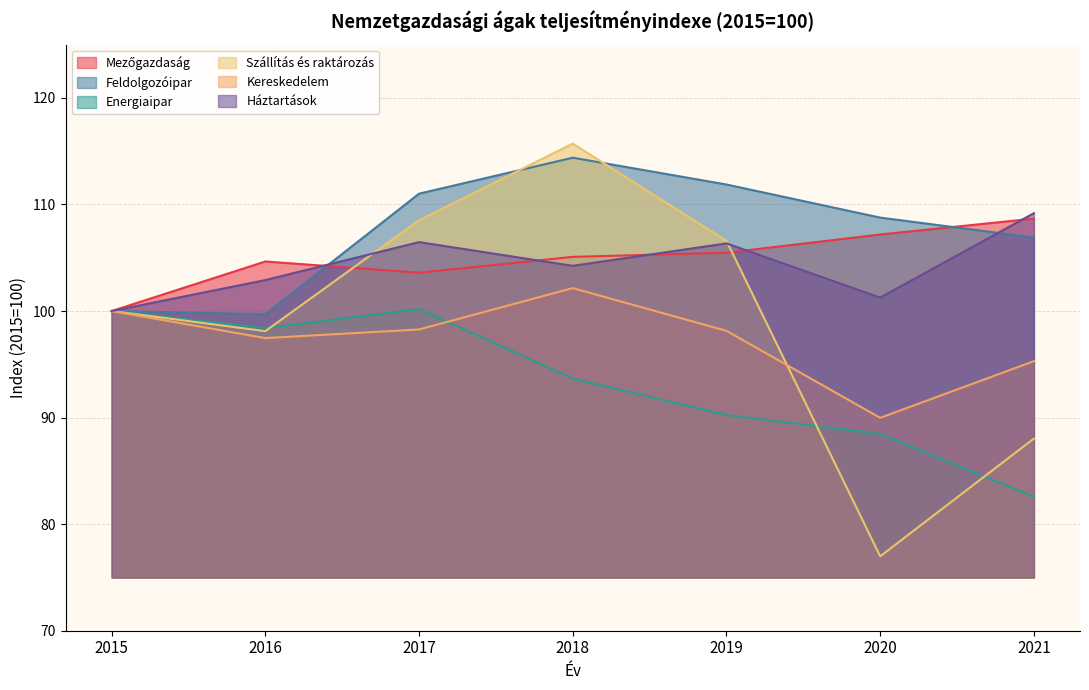

True or false: Háztartások has a value of 155.3 at 2016.

False